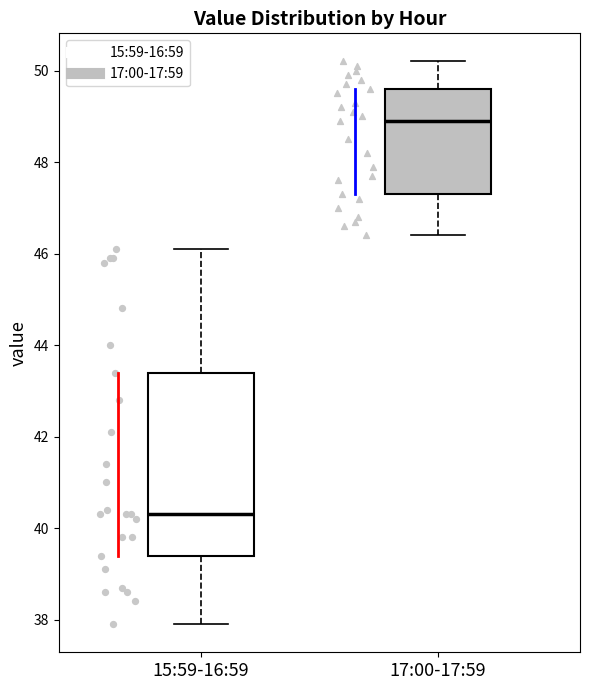

Which box has the highest median line?

17:00-17:59